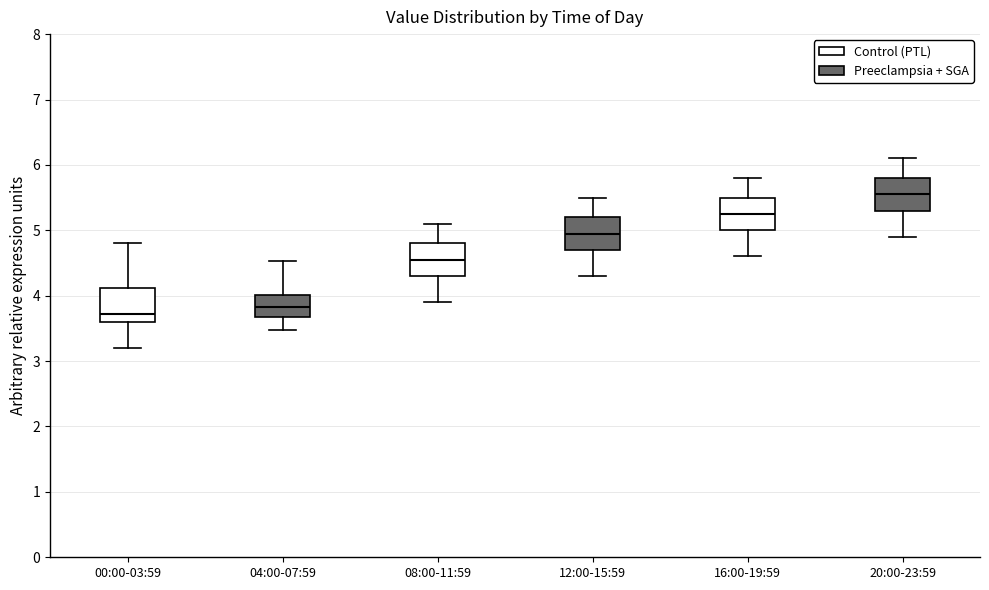

Reading left to right, transcribe this box plot: for each box, give where its median line is, the range the box spans, and where its two whiskers end, as read against the y-axis. The values are not printed on the chart, so give them approximately, as read against the axis.

00:00-03:59: median 3.7, box 3.6 to 4.1, whiskers 3.2 to 4.8
04:00-07:59: median 3.8, box 3.7 to 4.0, whiskers 3.5 to 4.5
08:00-11:59: median 4.6, box 4.3 to 4.8, whiskers 3.9 to 5.1
12:00-15:59: median 5.0, box 4.7 to 5.2, whiskers 4.3 to 5.5
16:00-19:59: median 5.3, box 5.0 to 5.5, whiskers 4.6 to 5.8
20:00-23:59: median 5.6, box 5.3 to 5.8, whiskers 4.9 to 6.1